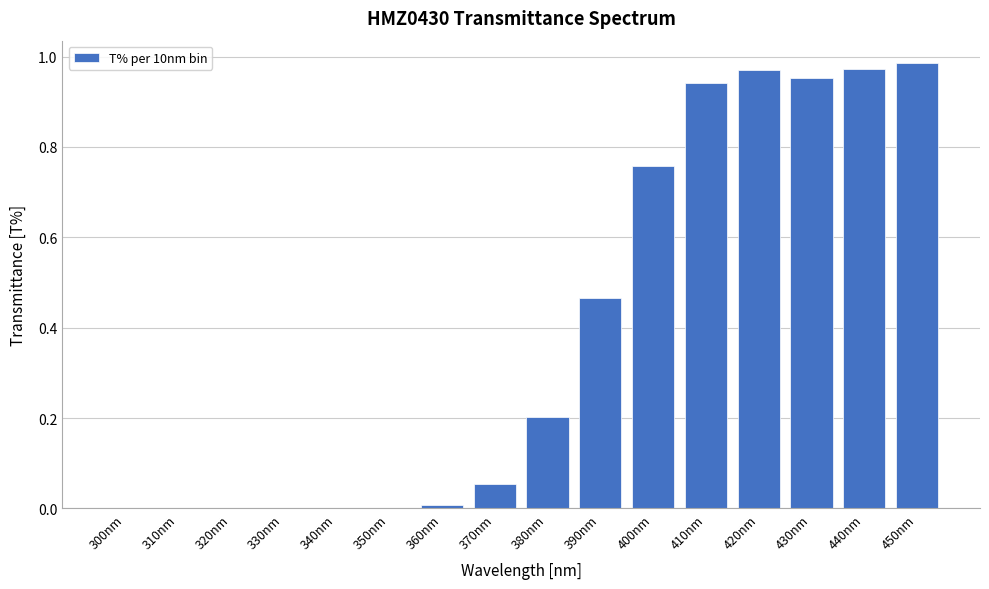

What is the change in value from 390nm to 430nm?

+0.5